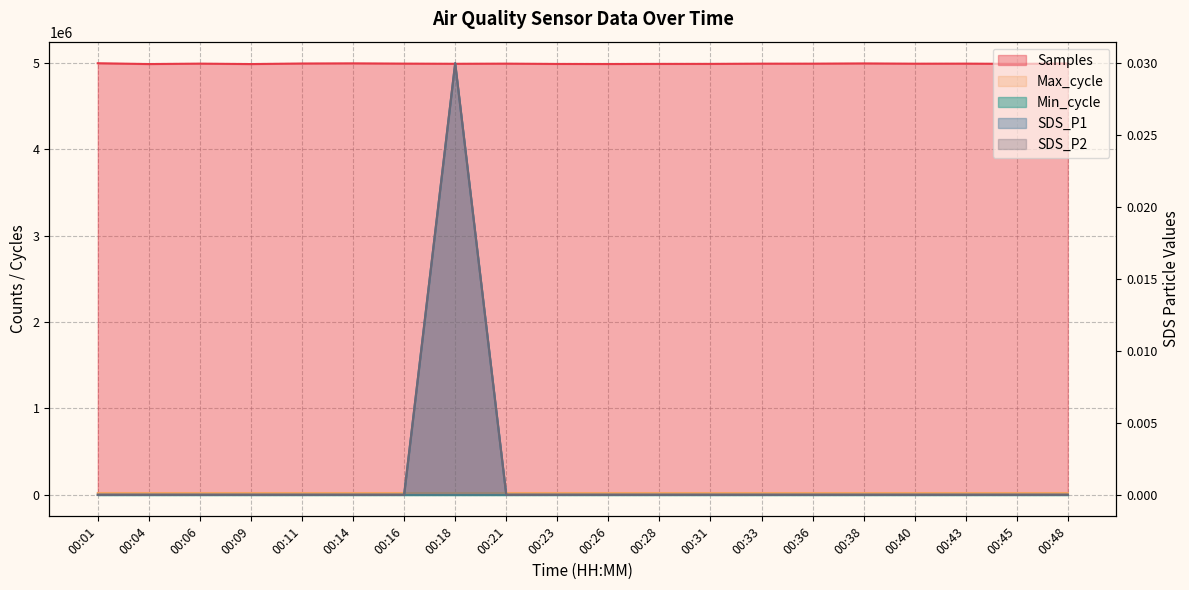

Which has a higher value, 00:31 or 00:33?

00:33